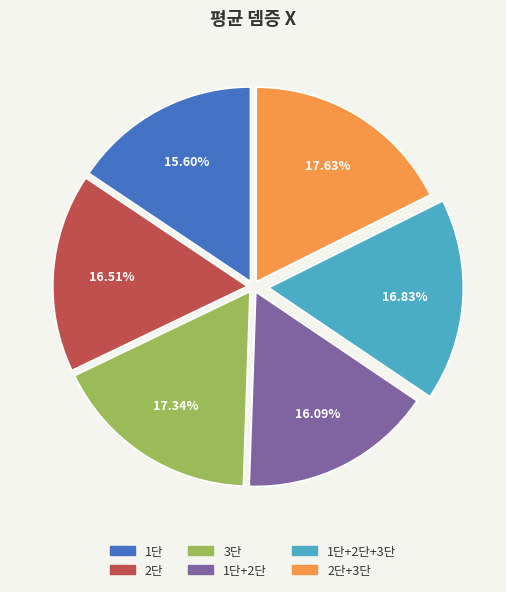

Is there a majority slice in this chart?

No